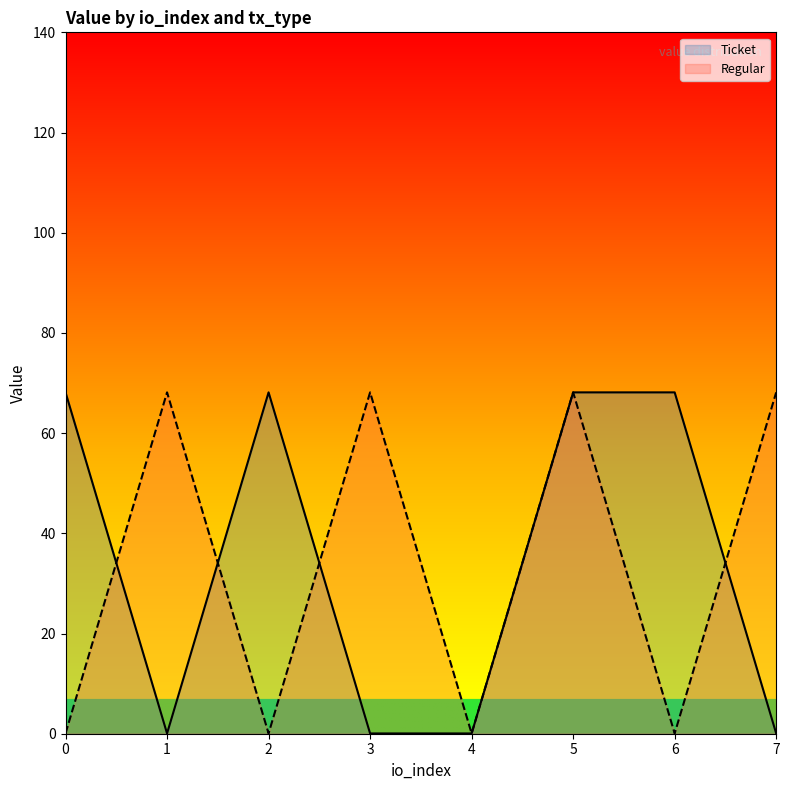

Reading right to left, extract all data points from this chart.

Ticket: 0.1	68.1	68.1	0.1	0.1	68.1	0.1	68.1
Regular: 68.1	0.1	68.1	0.1	68.1	0.1	68.1	0.1